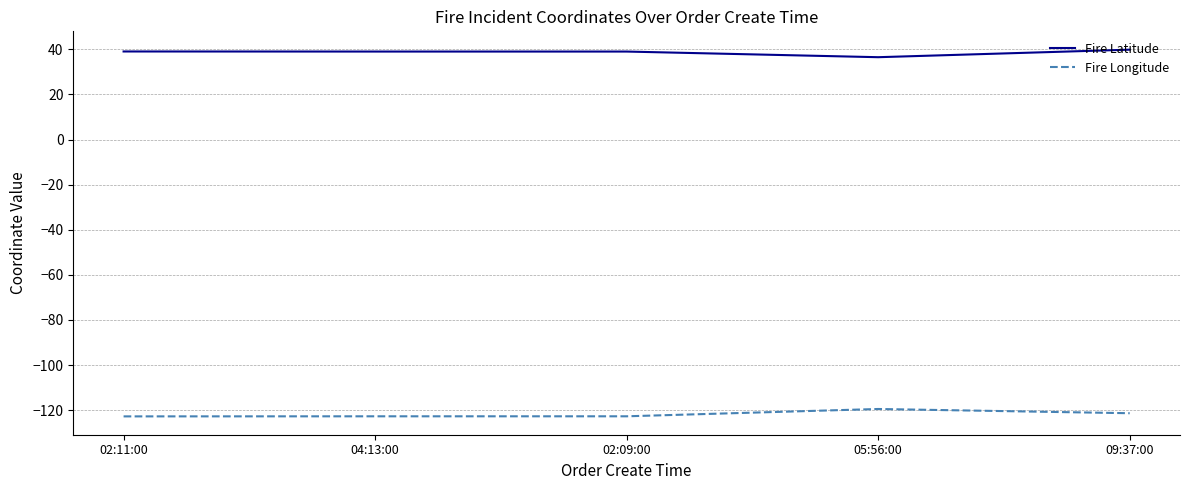

What is the smallest value displayed?

-122.8